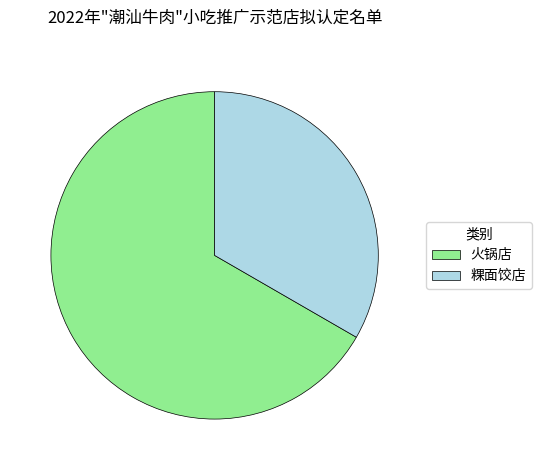

Rank the categories by value from lowest to highest.

粿面饺店, 火锅店